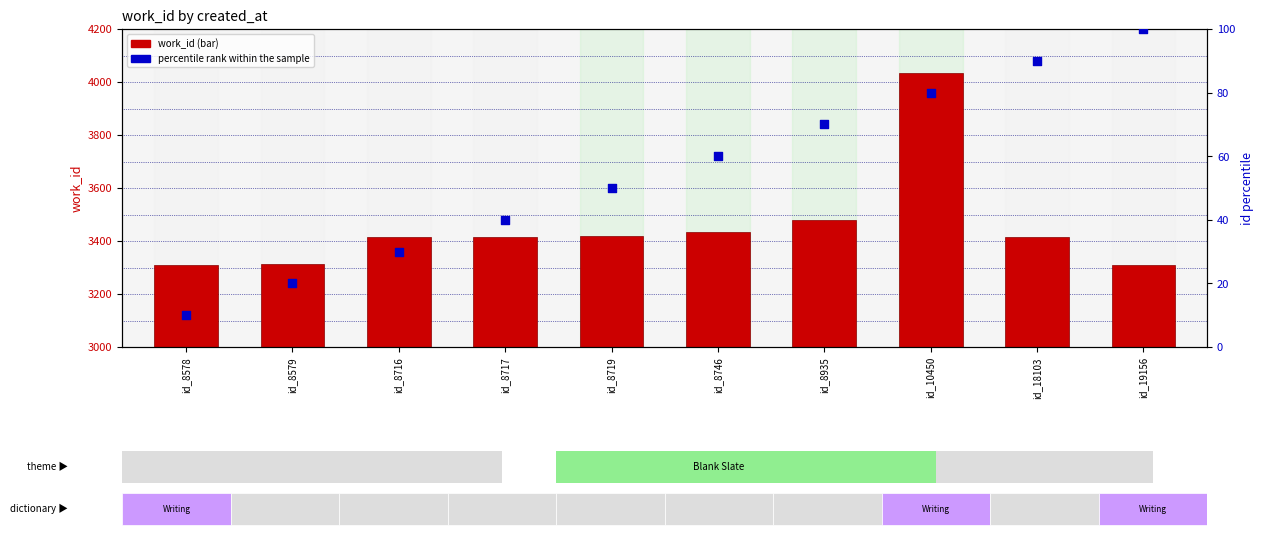

What are all the series names shown in the legend?

work_id, percentile rank within the sample